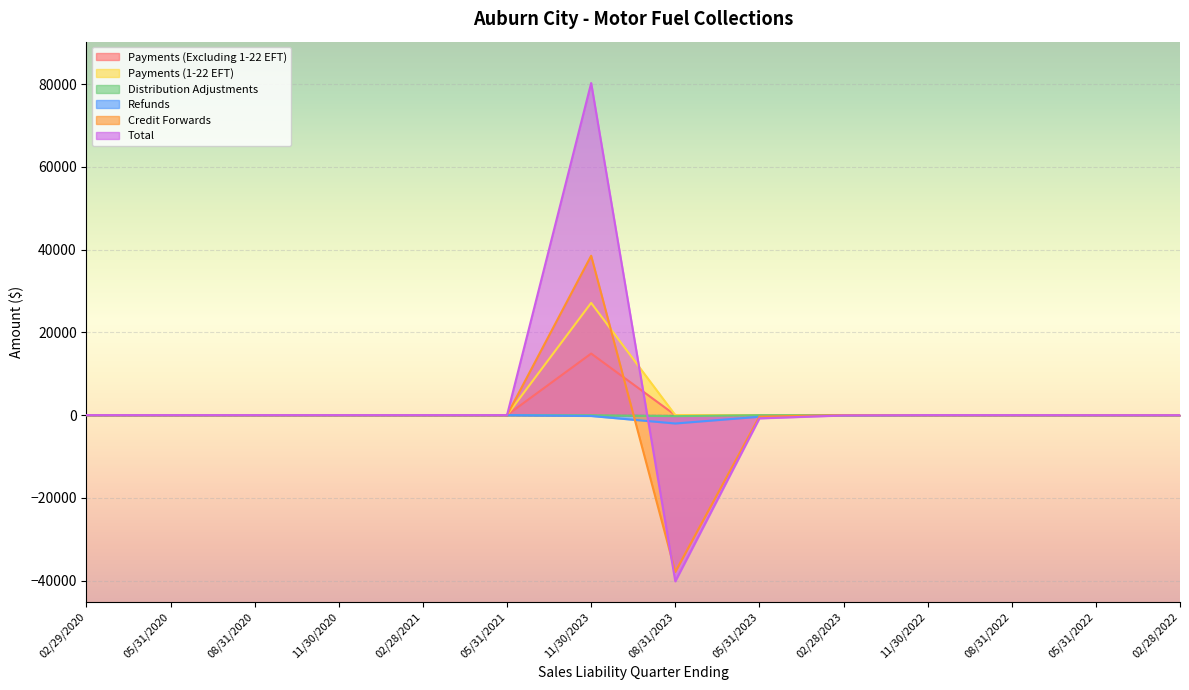

How many interior local peaks does the Payments (Excluding 1-22 EFT) series have?

1